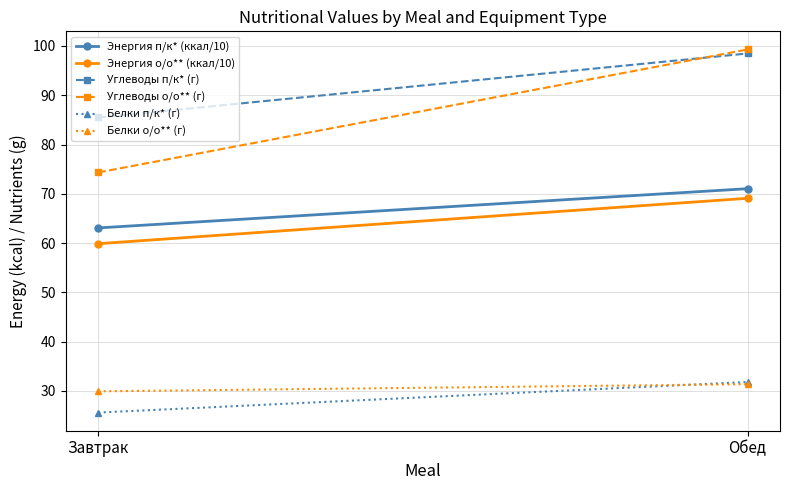

Between Завтрак and Обед, which series saw the biggest shift?

Углеводы о/о** (г)